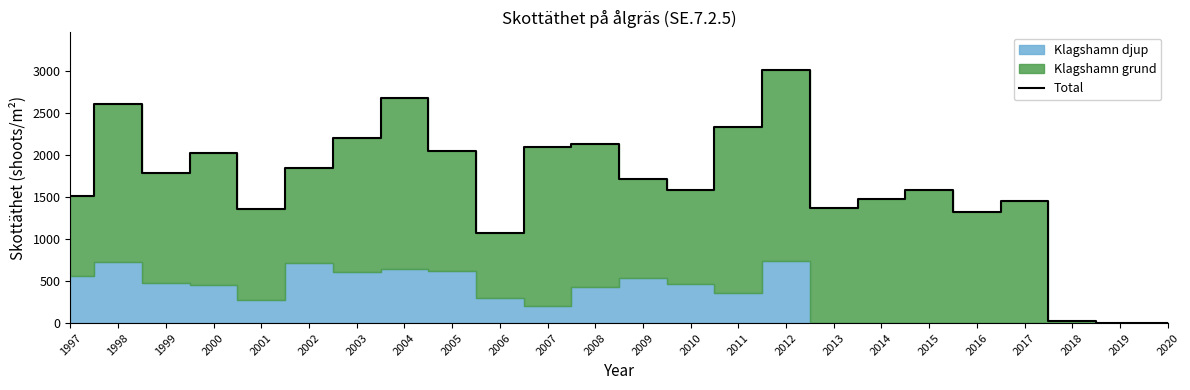

Where does the data first go above 1715?

1998